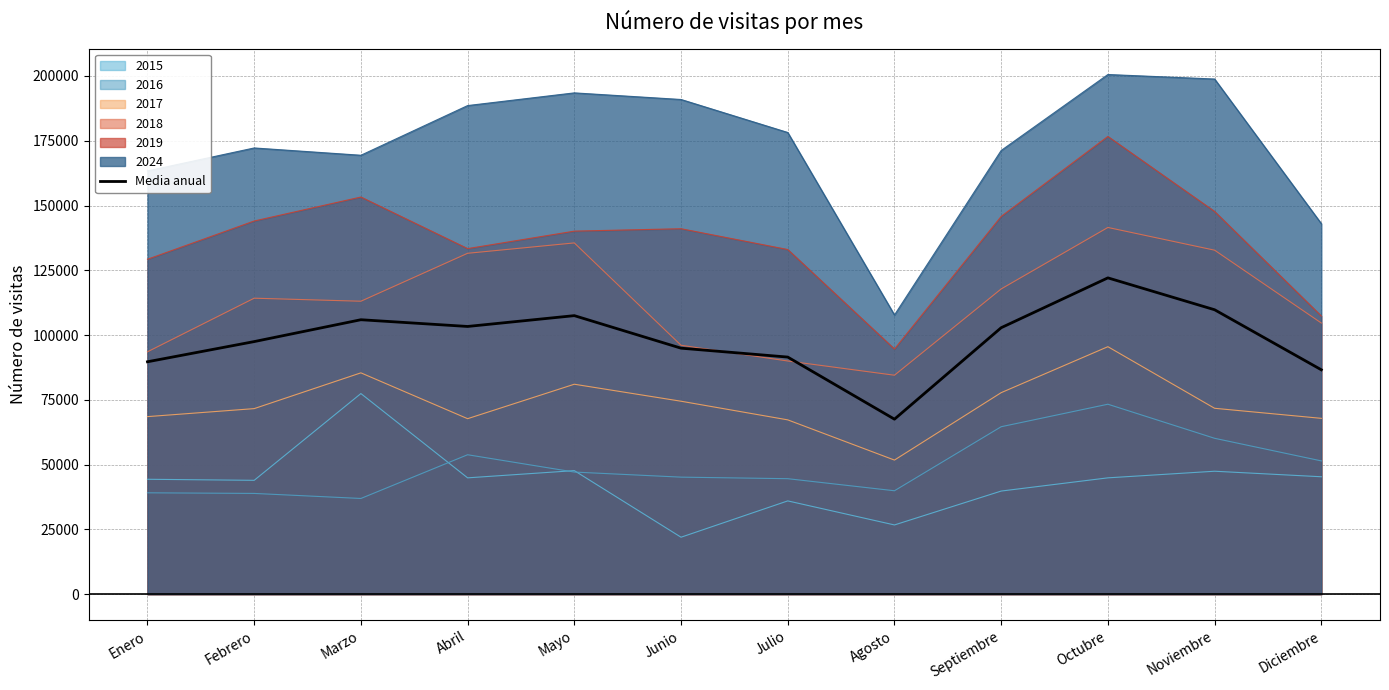

What is the label of the 11th point from the left?

Noviembre